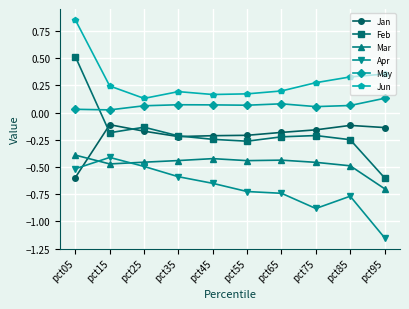

The Jun series shows 0.2 at pct15. True or false?

True